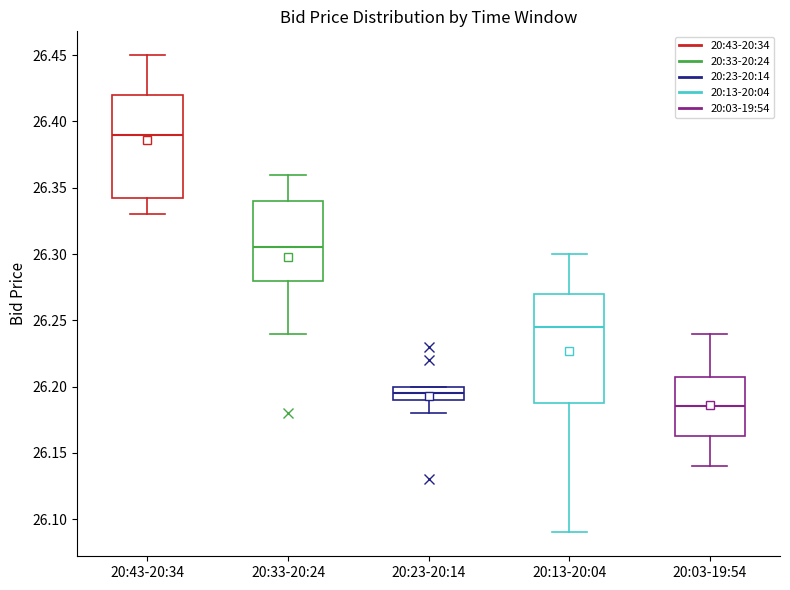

Where is the lower edge of the box for 20:23-20:14 on the y-axis? The values are not printed on the chart, so give them approximately, as read against the axis.

26.190